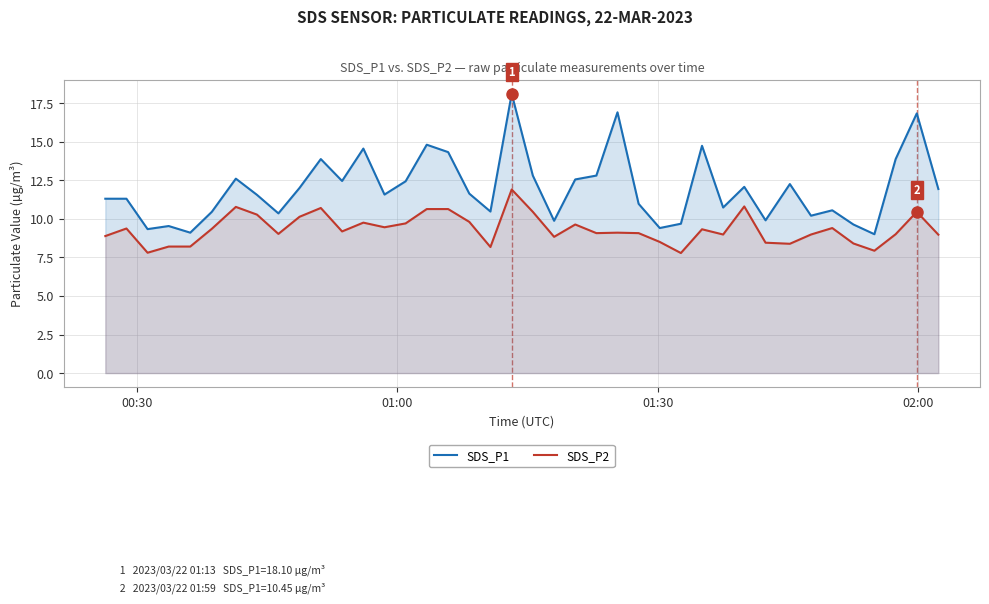

Reading left to right, list all the values displayed in this chart.

SDS_P1: 11.3	11.3	9.3	9.5	9.1	10.4	12.6	11.6	10.3	12.0	13.9	12.4	14.6	11.6	12.4	14.8	14.3	11.6	10.5	18.1	12.8	9.9	12.6	12.8	16.9	11.0	9.4	9.7	14.7	10.7	12.1	9.9	12.2	10.2	10.6	9.6	9.0	13.9	16.8	11.9
SDS_P2: 8.9	9.4	7.8	8.2	8.2	9.3	10.8	10.3	9.0	10.1	10.7	9.2	9.8	9.4	9.7	10.6	10.6	9.8	8.2	11.9	10.4	8.8	9.6	9.1	9.1	9.1	8.5	7.8	9.3	9.0	10.8	8.4	8.4	9.0	9.4	8.4	7.9	9.0	10.4	9.0